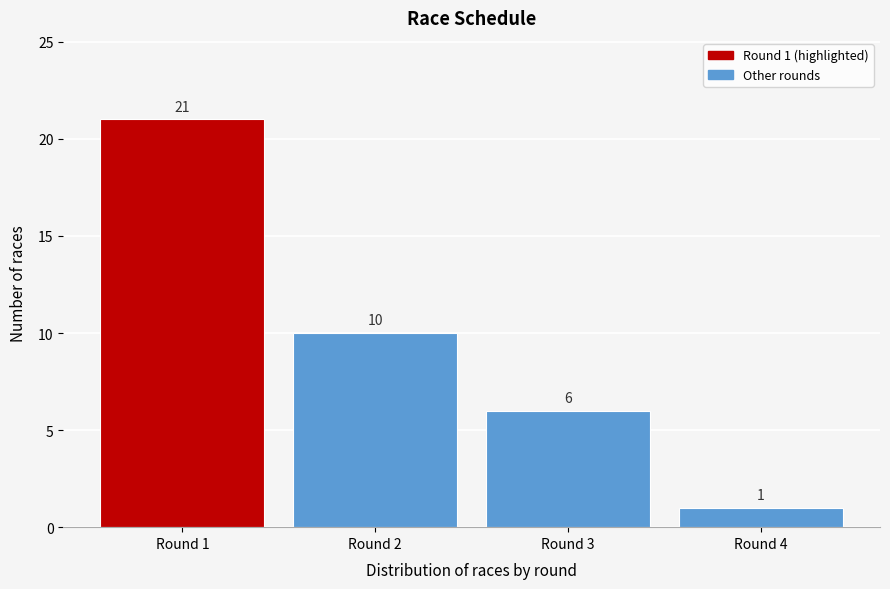

Reading left to right, what are all the values shown in this chart?

21	10	6	1